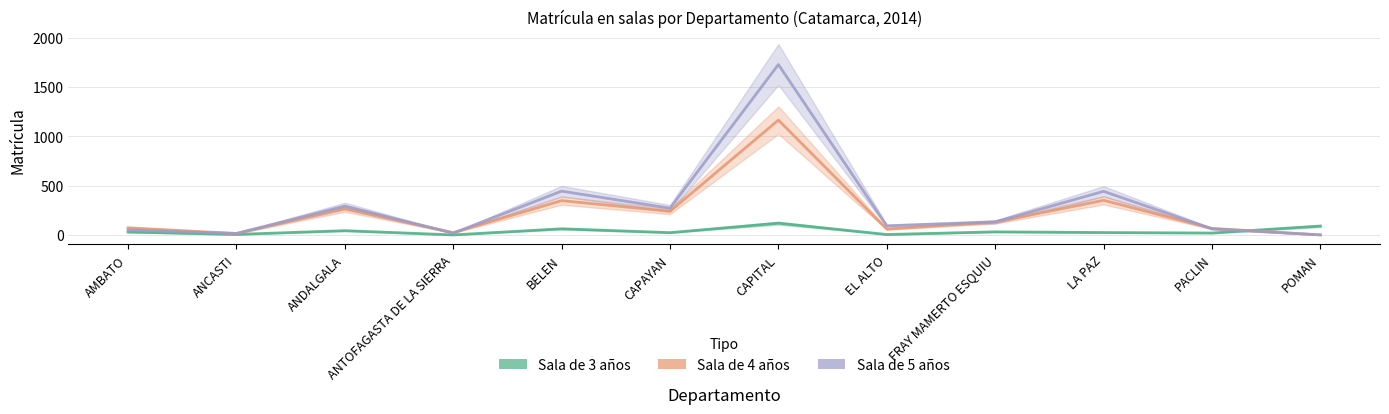

Is this an area chart (filled region under the line)?

No